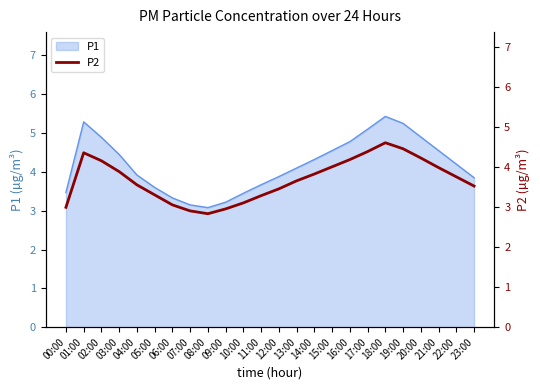

Is it true that P1 equals 2.1 at 07:00?

False